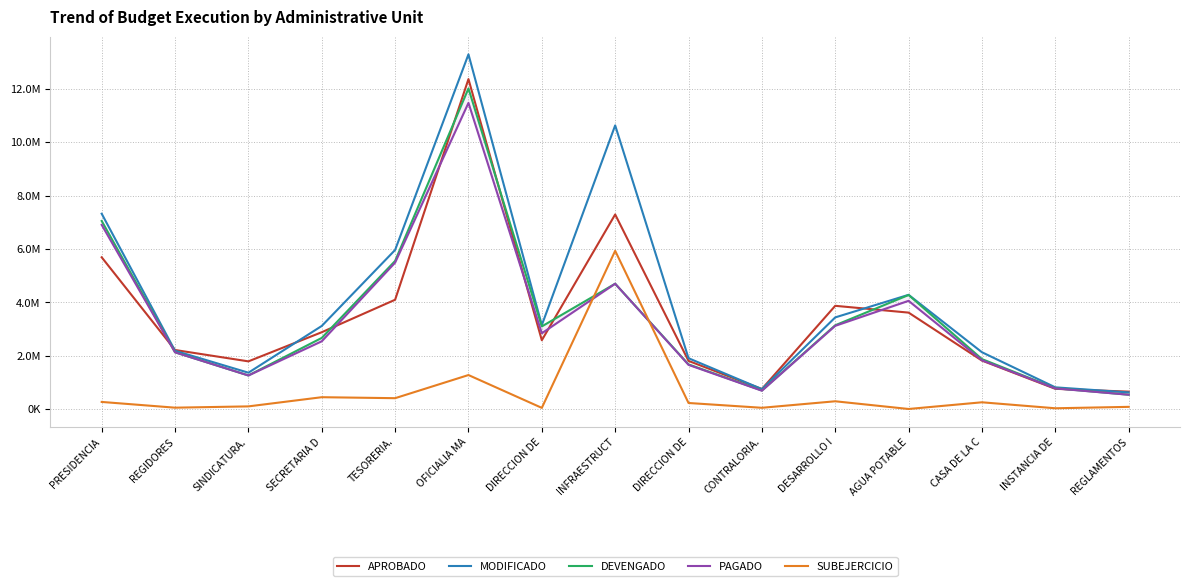

True or false: MODIFICADO and DEVENGADO cross at least once.

False